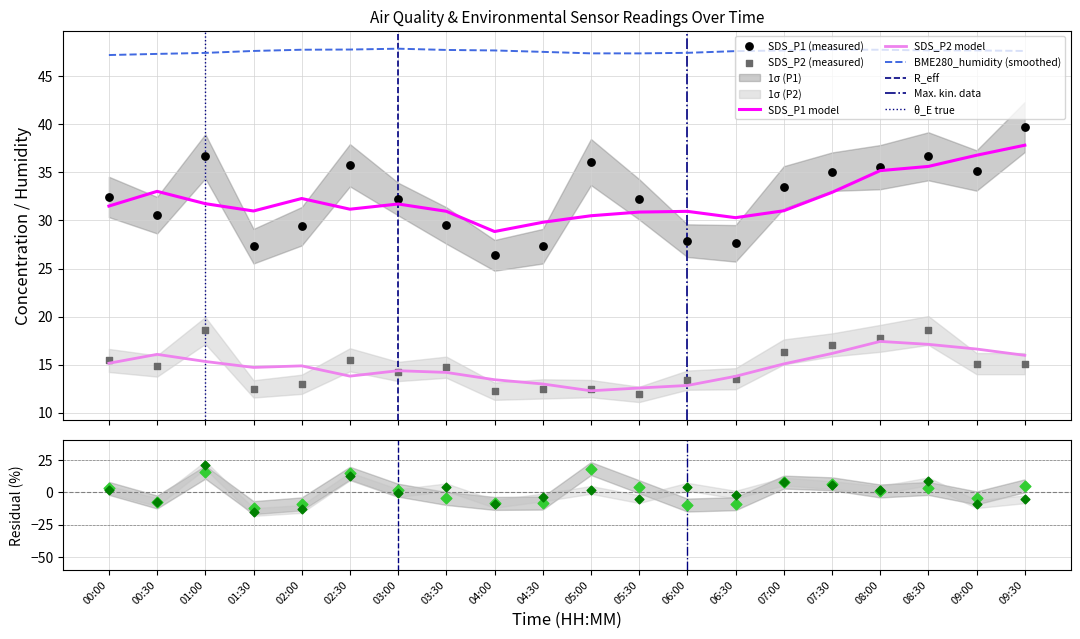

At which category is the sum across all series the highest?

01:00